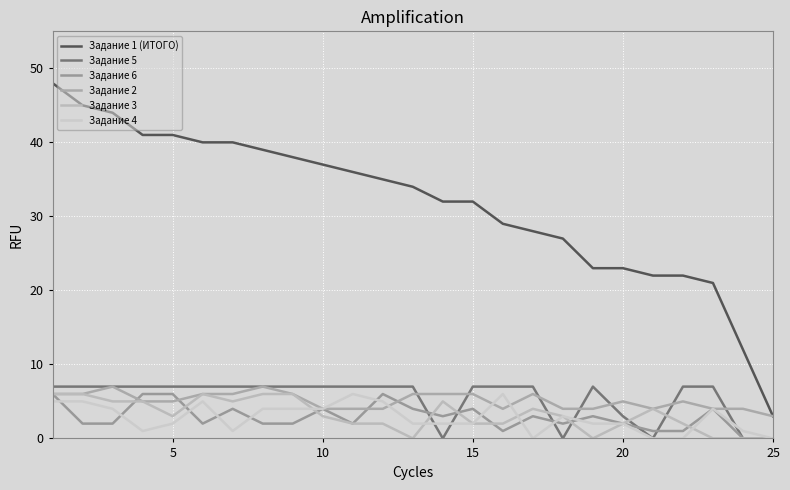

How many lines are shown in the chart?

6